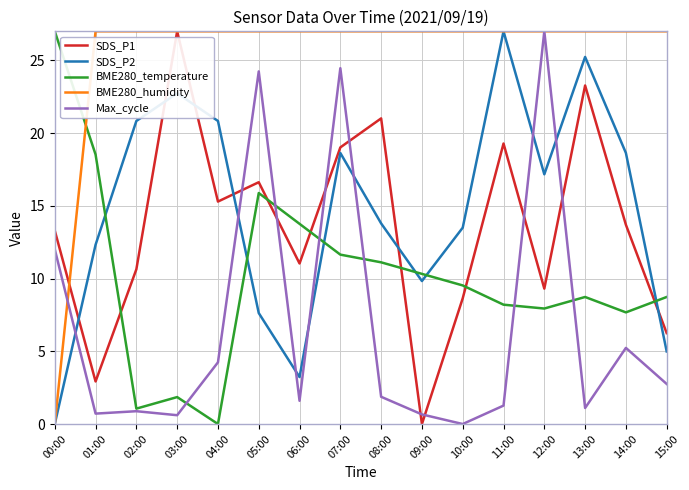

True or false: SDS_P2 has more than 2 points higher than both neighbors.

True